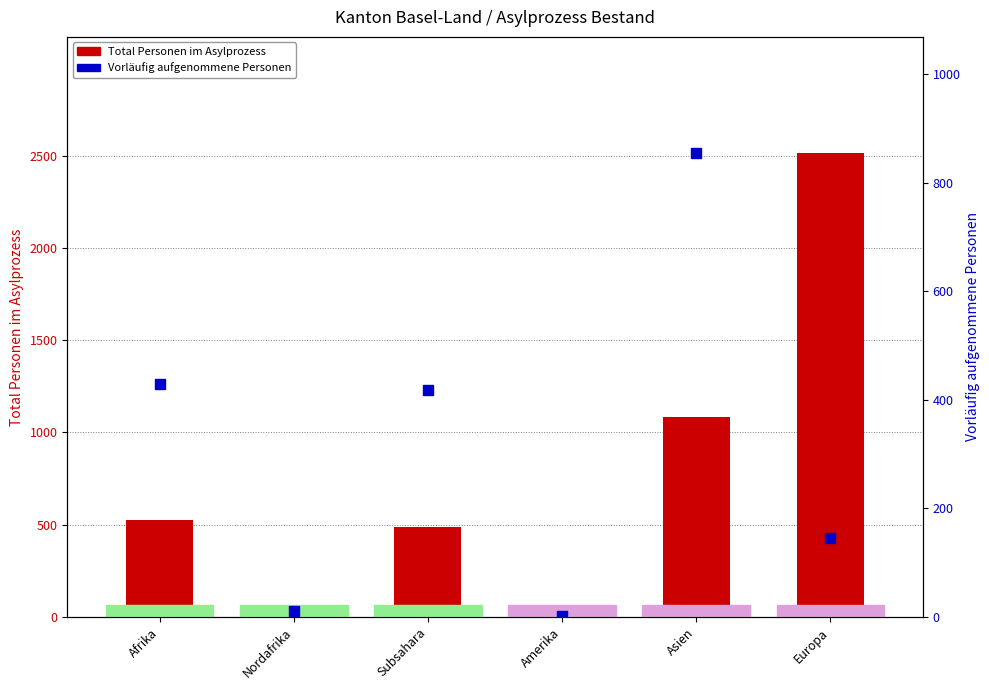

Which series contains the highest Y value?

Total Personen im Asylprozess